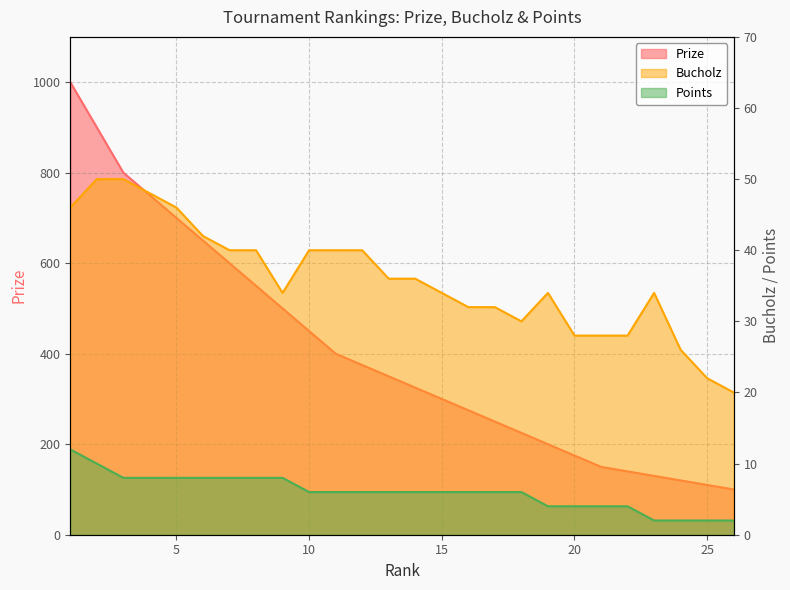

How many data points in Bucholz are above 36?

11